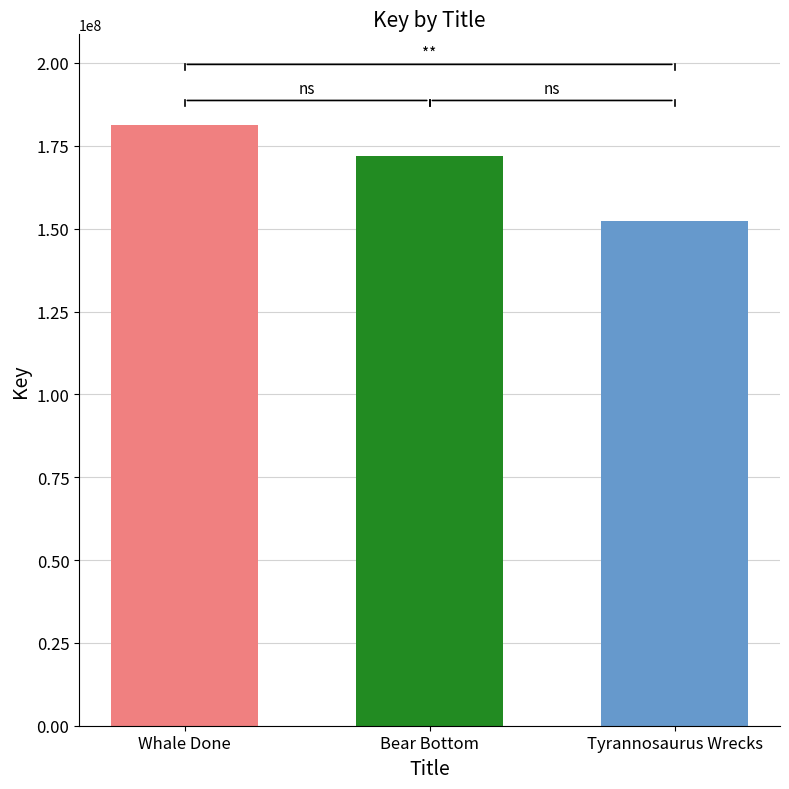

What is the greatest value displayed?

181435333